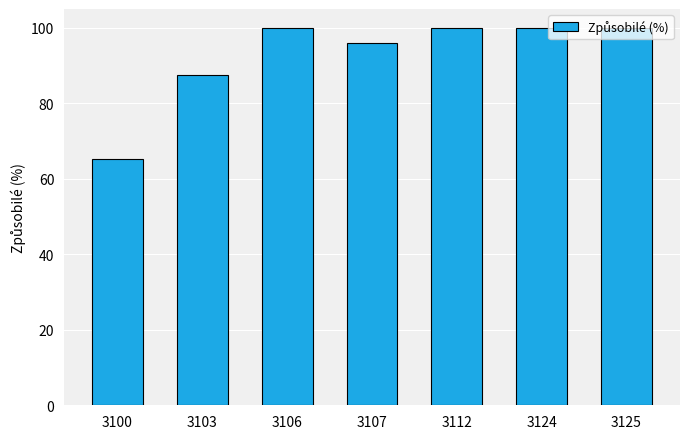

True or false: the data shows 96.0 at 3107.

True